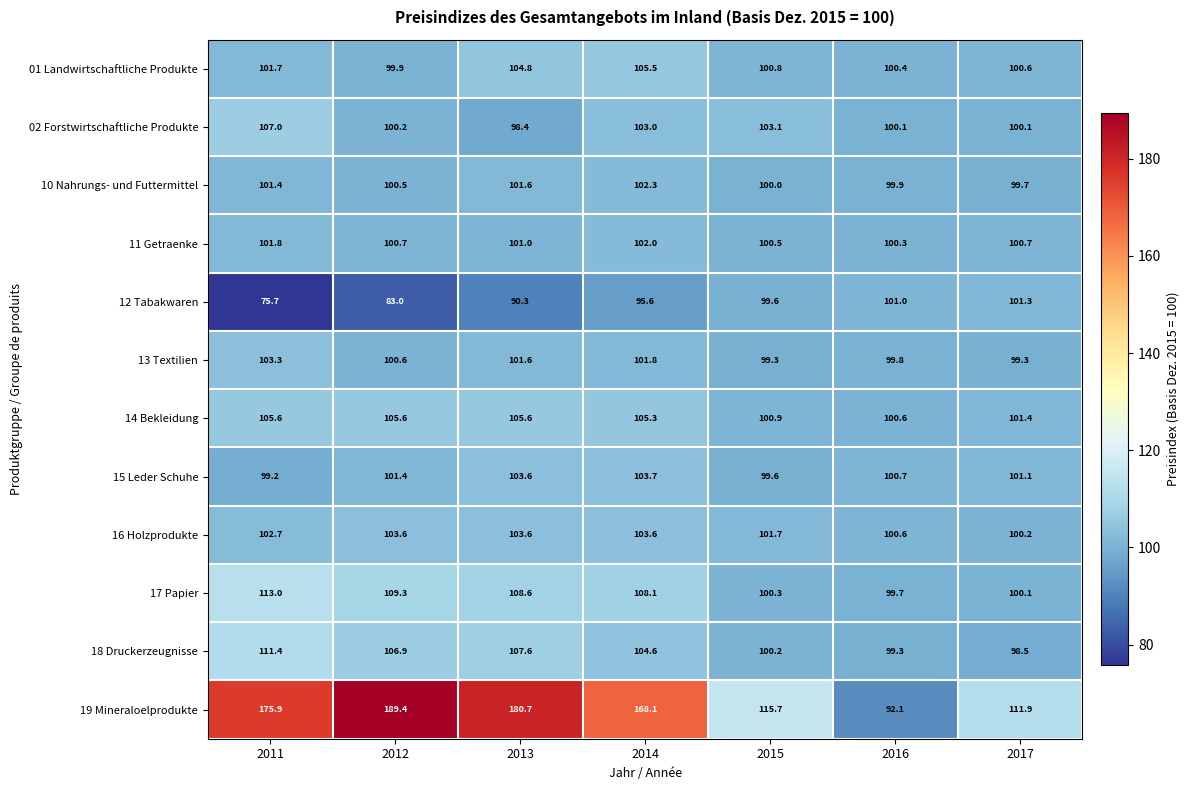

Which label corresponds to the largest value in the chart?

2012